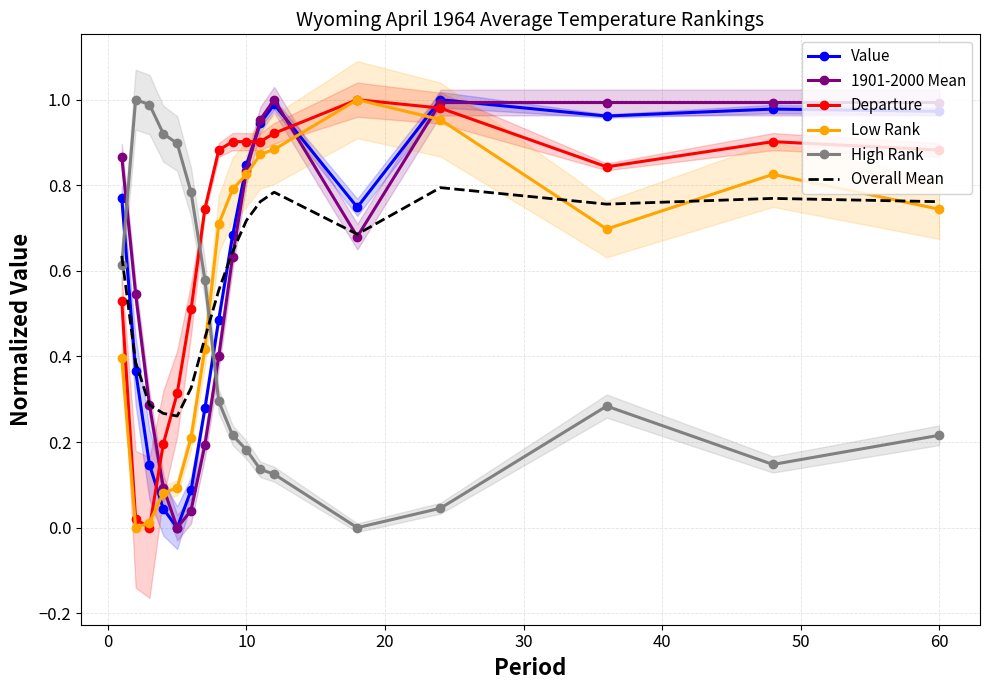

Is it true that Value equals 0.2 at 10?

False